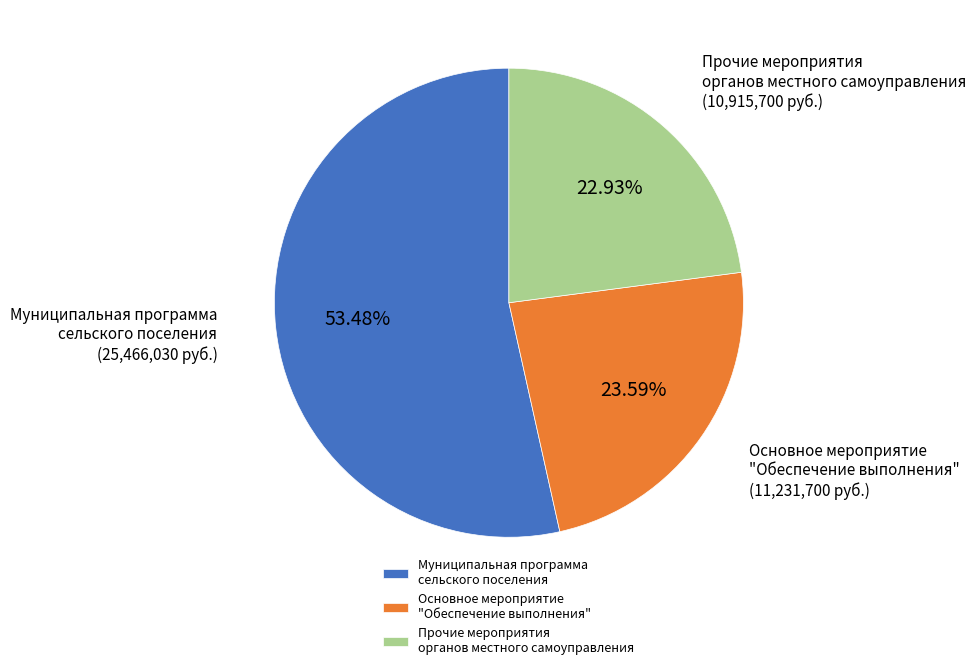

Which slice is the smallest?

Прочие мероприятия органов местного самоуправления